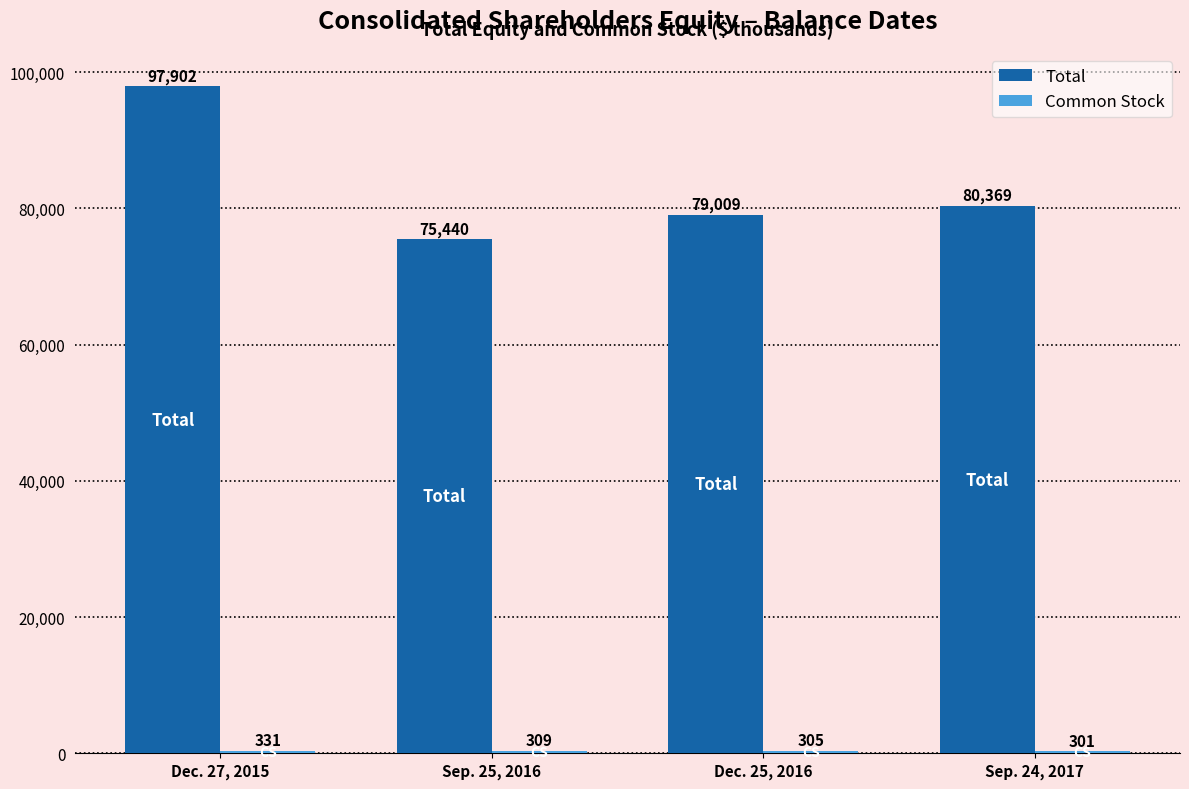

The Total series shows 80369 at Sep. 24, 2017. True or false?

True